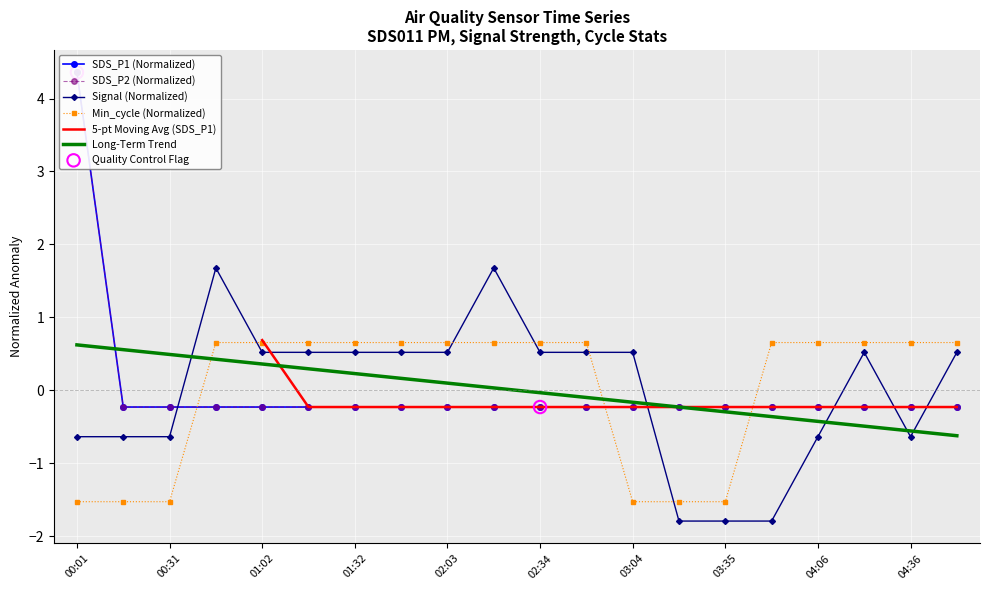

True or false: Min_cycle (Normalized) and Signal (Normalized) cross at least once.

True